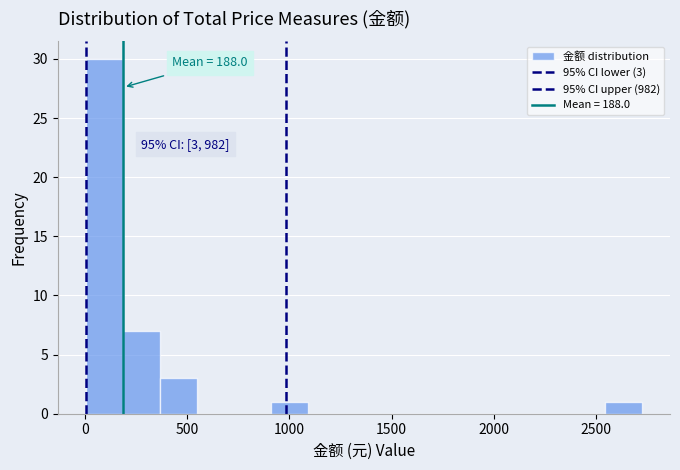

Around what value on the x-axis is the tallest bar? Give the approximate position of its centre, as read against the axis.

100